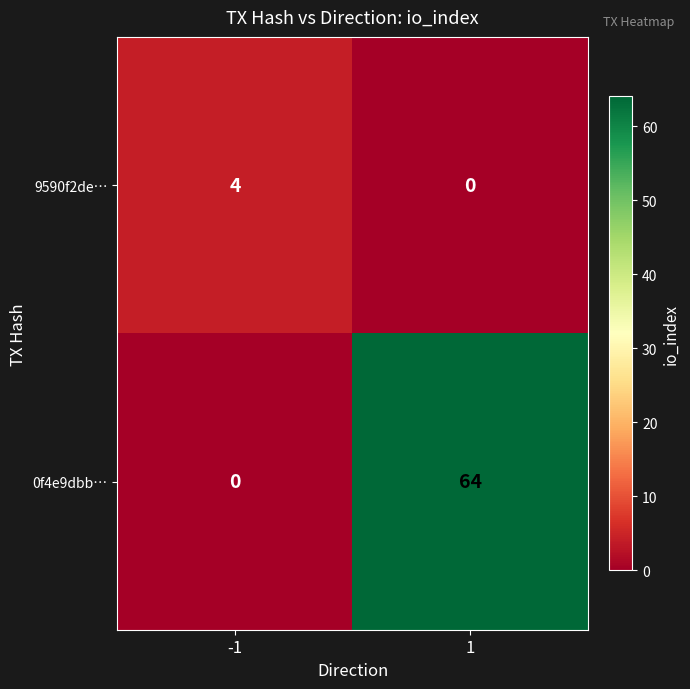

The value of 0f4e9dbb… at -1 is 35. True or false?

False